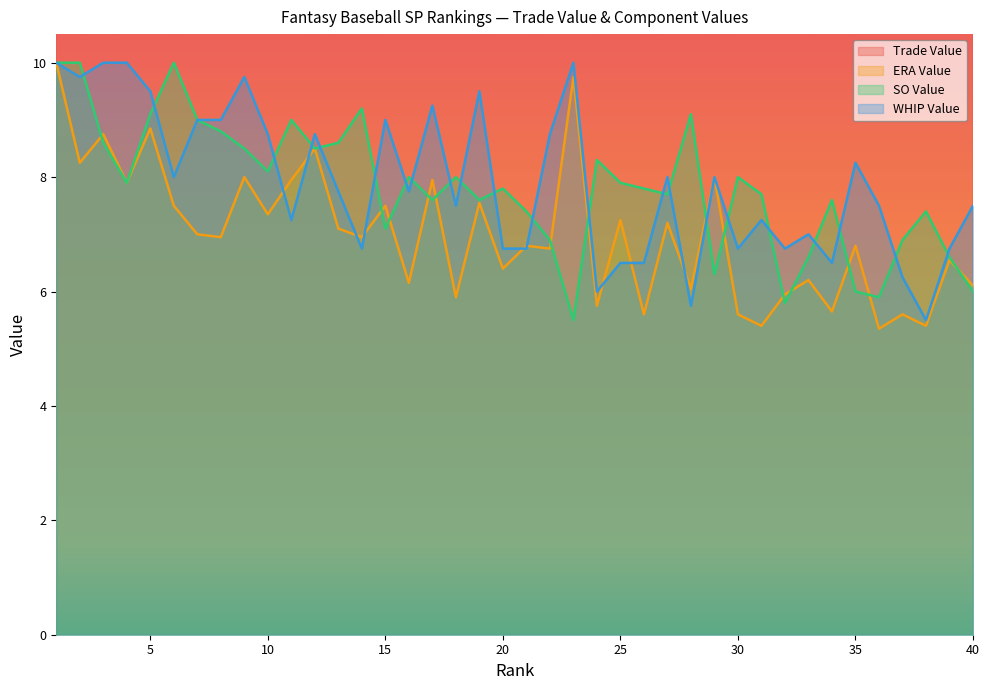

True or false: Trade Value and WHIP Value intersect in this chart.

False